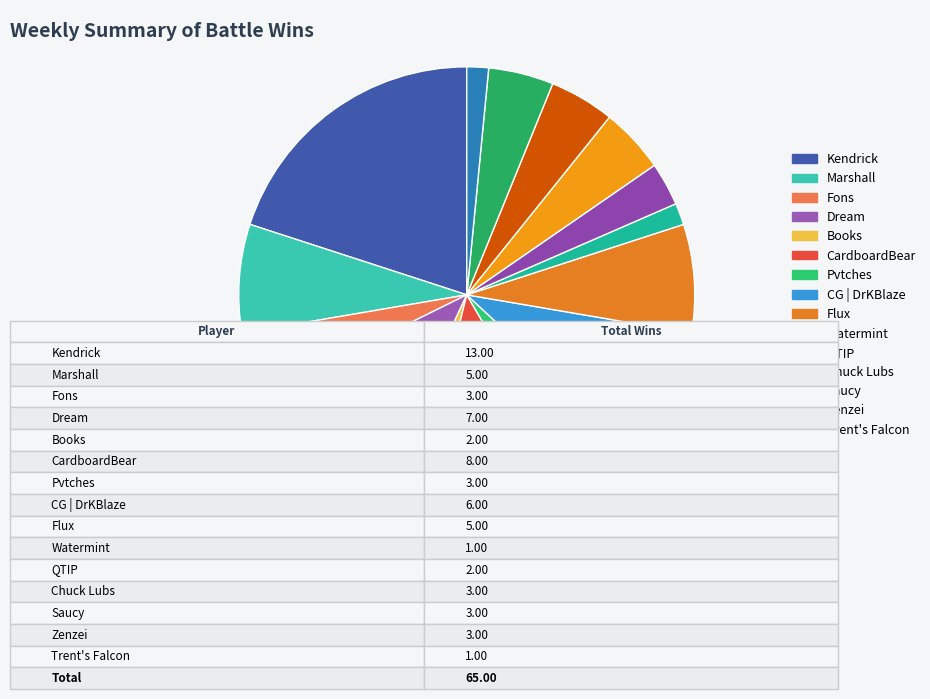

To the nearest percent, what is the combined percentage of Trent's Falcon and Kendrick?

22%